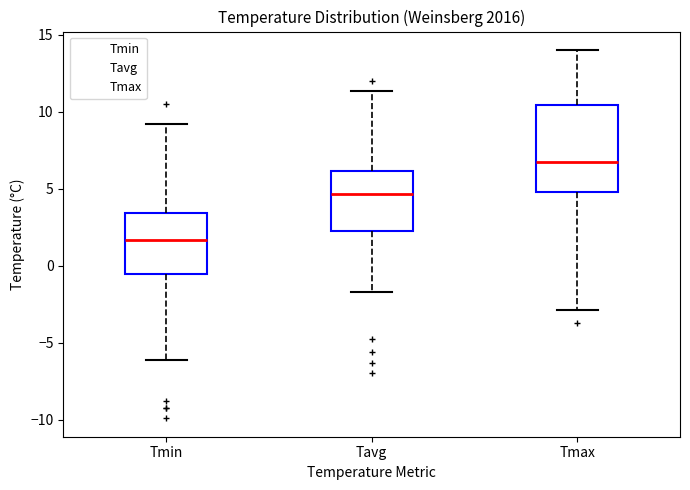

Reading left to right, transcribe this box plot: for each box, give where its median line is, the range the box spans, and where its two whiskers end, as read against the y-axis. The values are not printed on the chart, so give them approximately, as read against the axis.

Tmin: median 1.5, box -0.5 to 3.5, whiskers -6.0 to 9.0
Tavg: median 4.5, box 2.0 to 6.0, whiskers -1.5 to 11.5
Tmax: median 6.5, box 5.0 to 10.5, whiskers -3.0 to 14.0